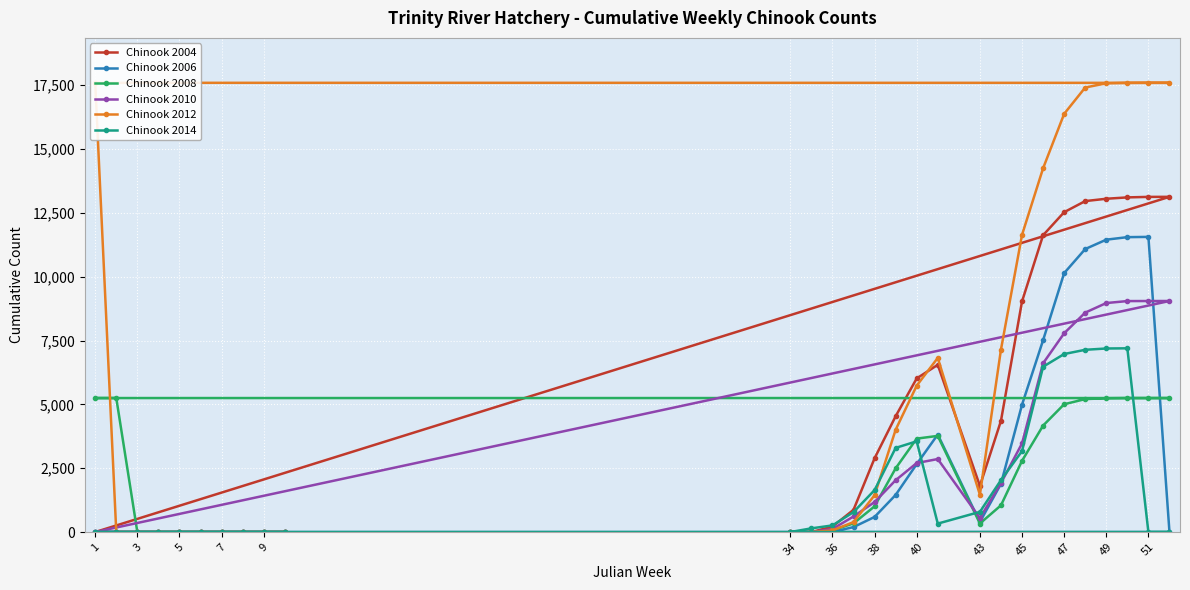

The value of Chinook 2014 at 40 is 3553. True or false?

True